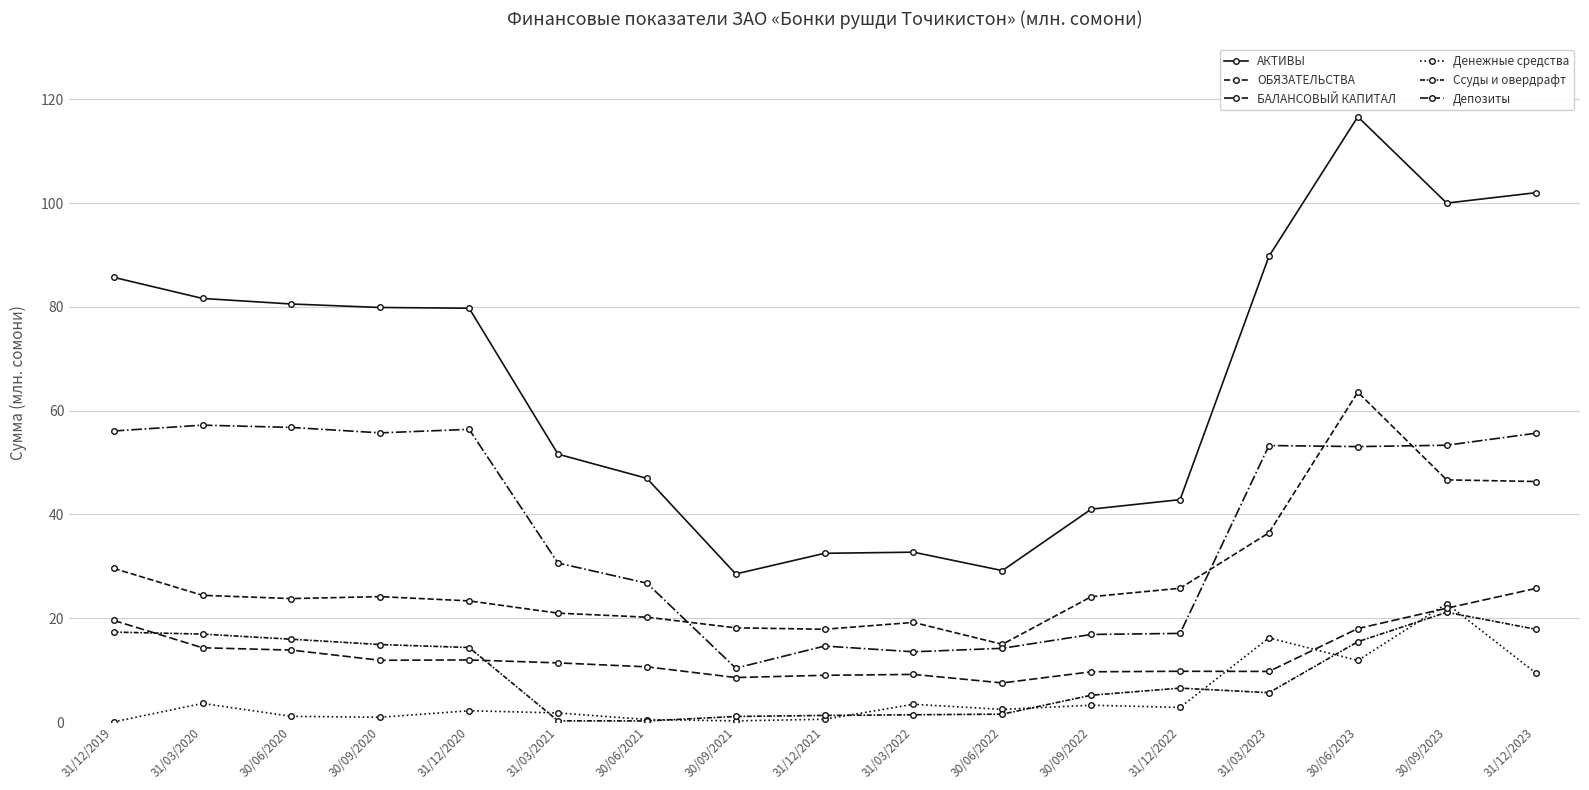

Is it true that ОБЯЗАТЕЛЬСТВА equals 21.0 at 31/03/2021?

True